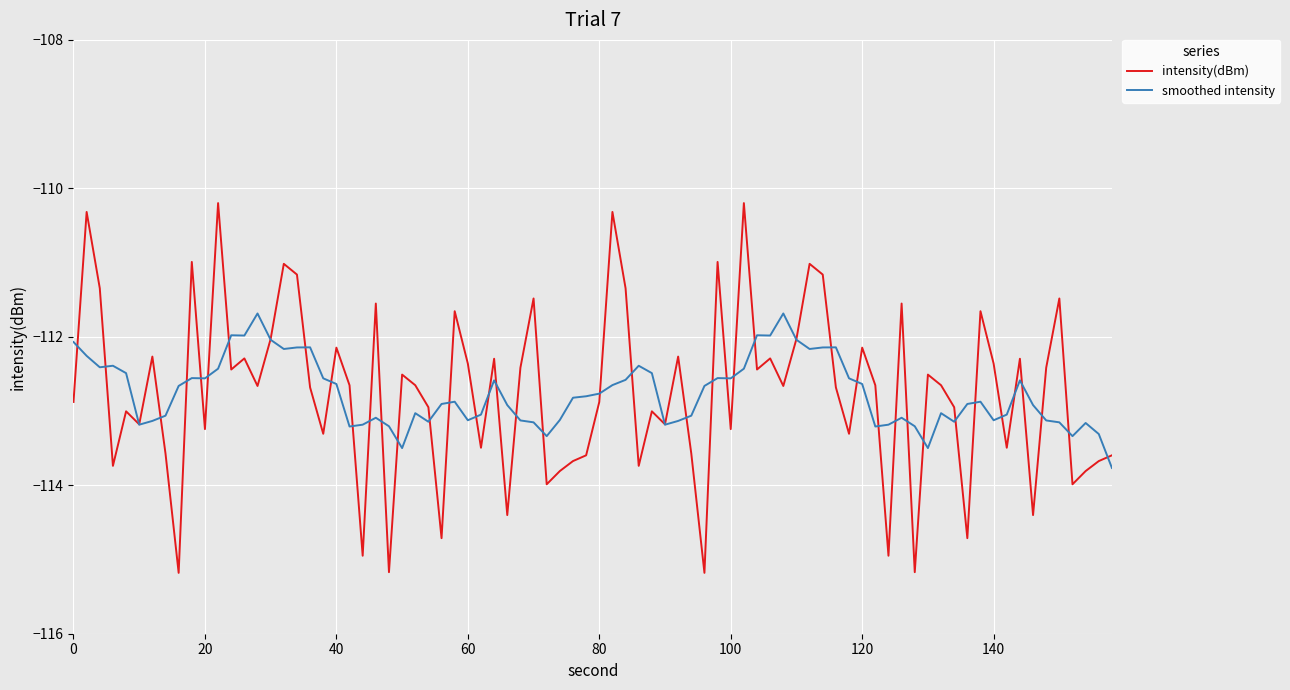

List the series in order of their peak value, highest first.

intensity(dBm), smoothed intensity